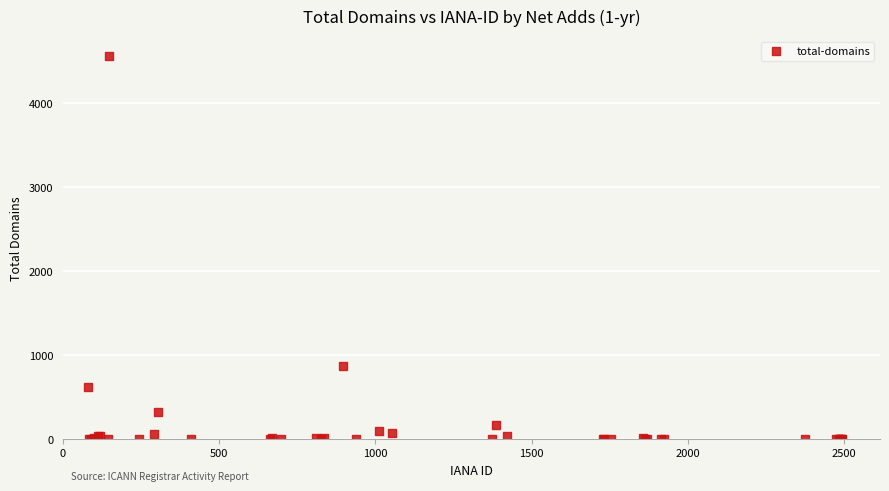

What Y value in the scatter plot is closest to 2285?

864